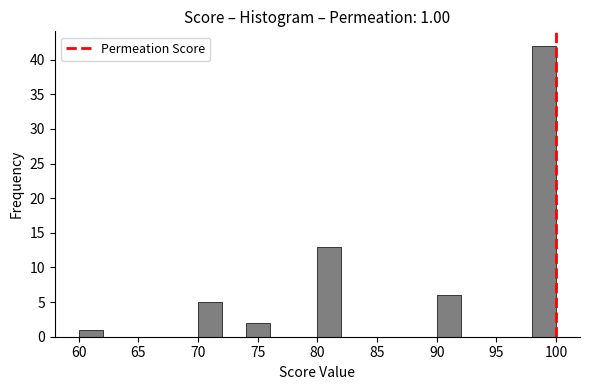

Over which range of the x-axis is the bar tallest?

98 to 100